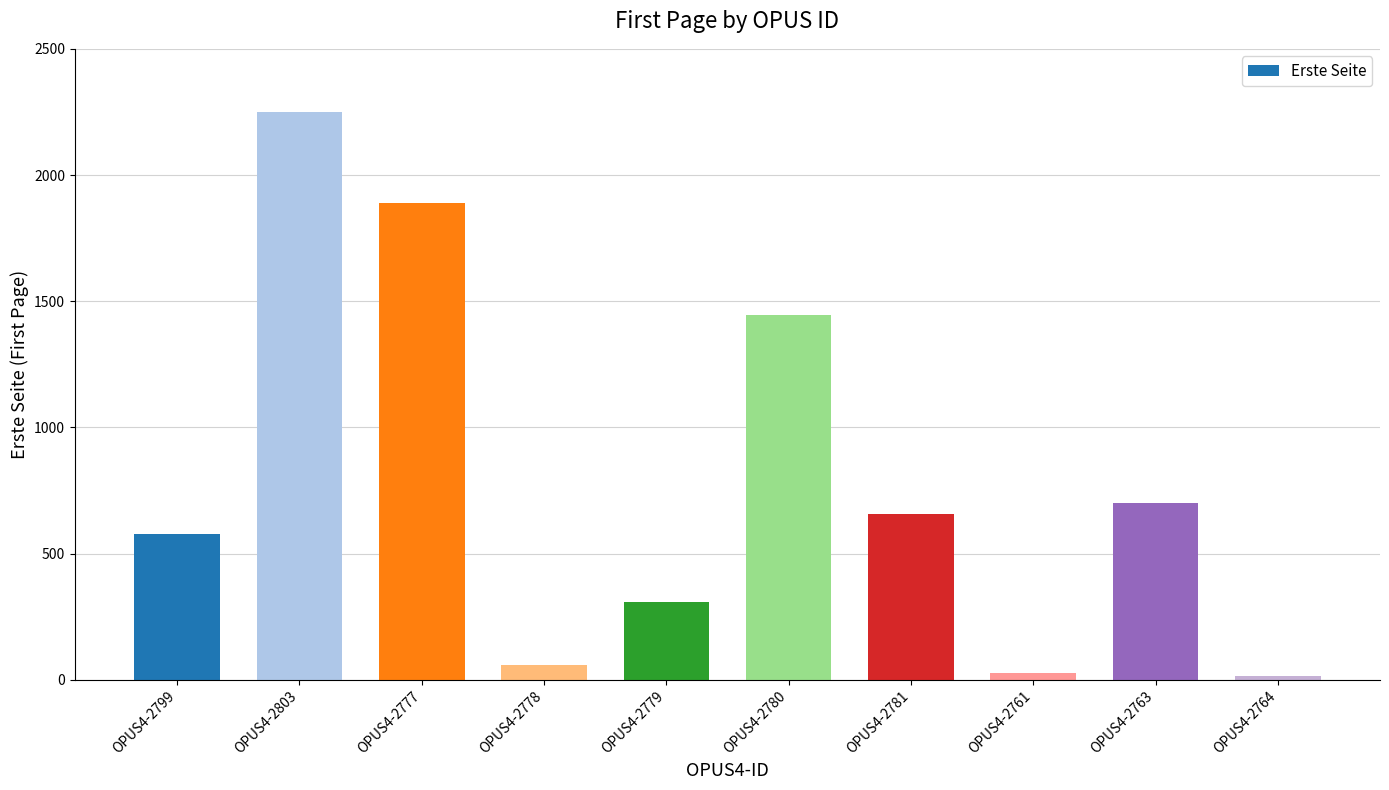

What is the difference between the maximum and minimum values?

2236